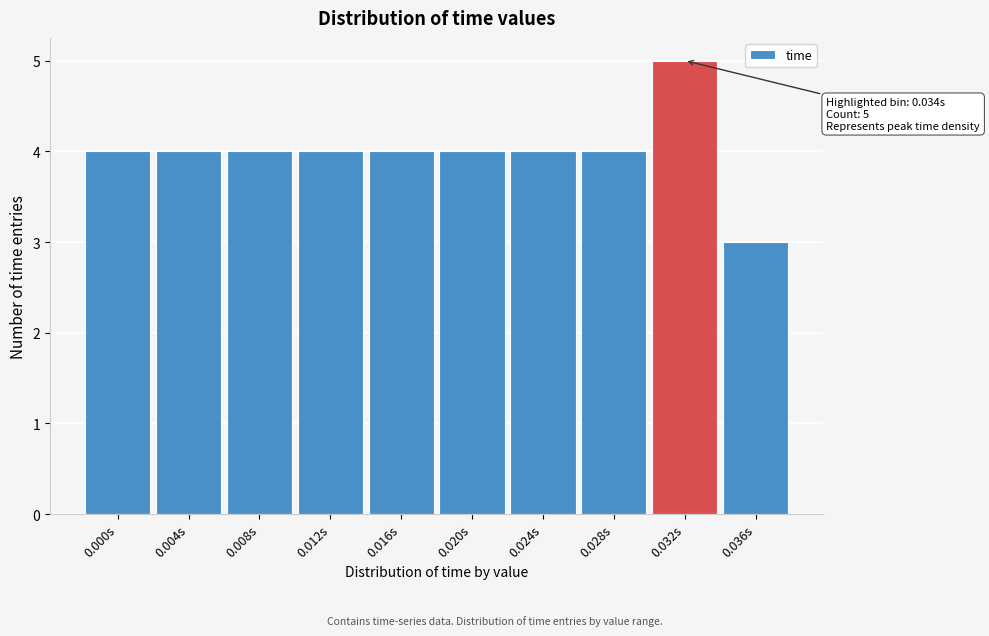

Reading left to right, extract all data points from this chart.

4	4	4	4	4	4	4	4	5	3